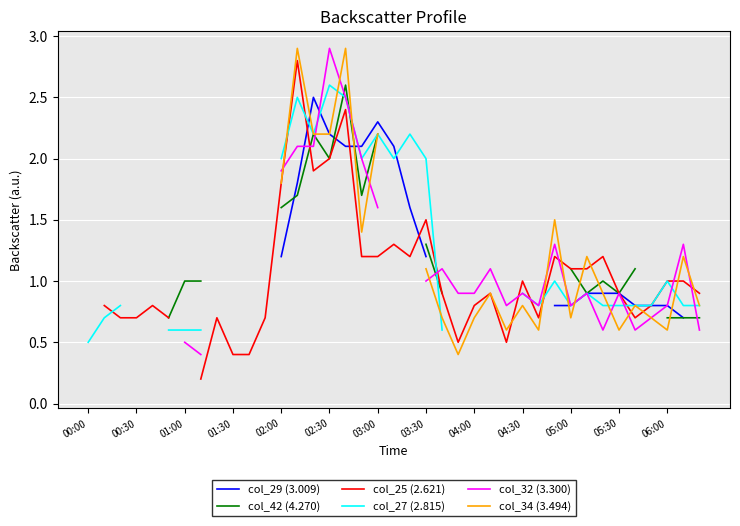

Where does the col_34 (3.494) series first go above 0?

02:00